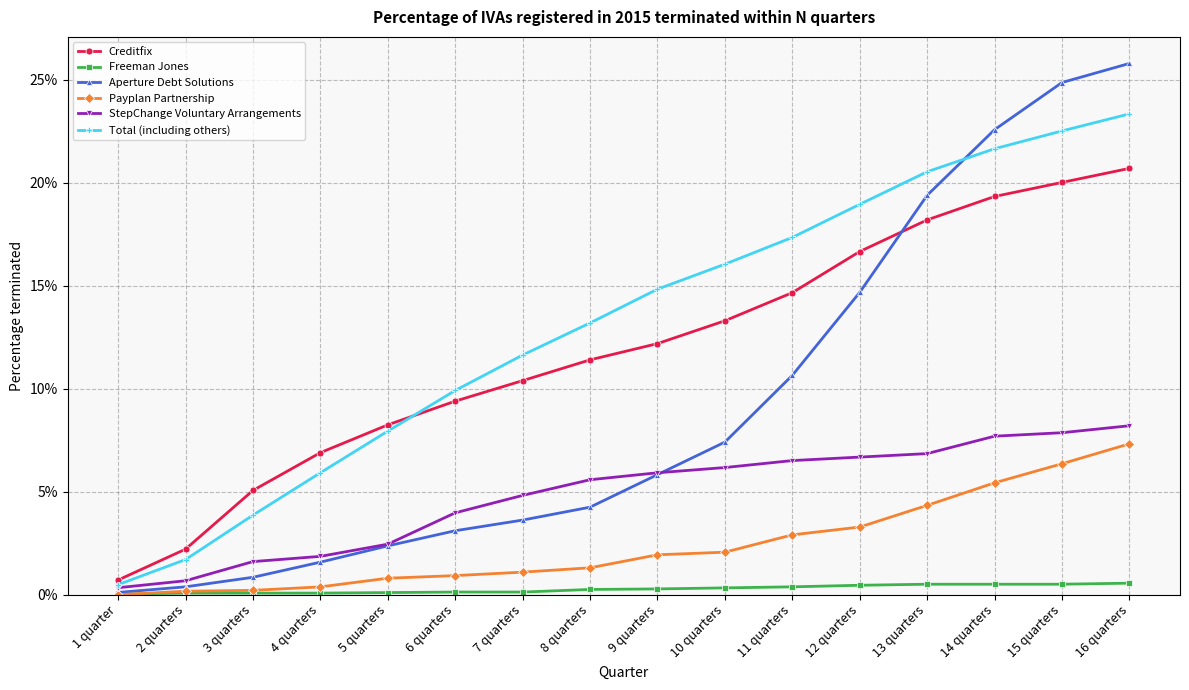

The Total (including others) series shows 0.1 at 4 quarters. True or false?

True